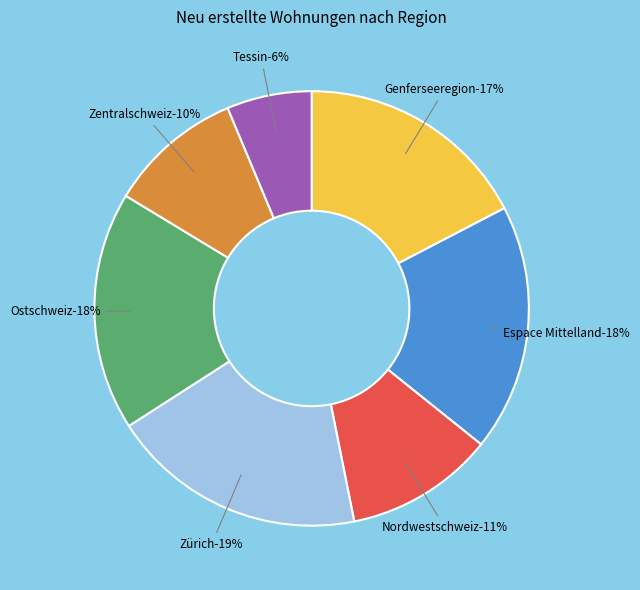

To the nearest percent, what portion does Zentralschweiz represent?

10%